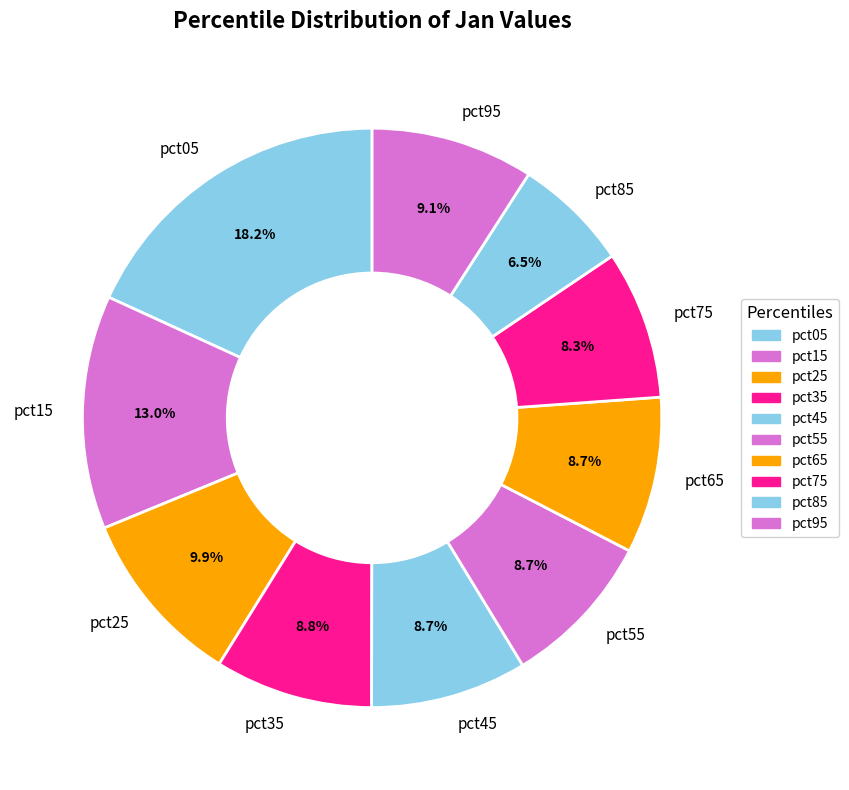

True or false: pct25 accounts for 10% of the total.

True